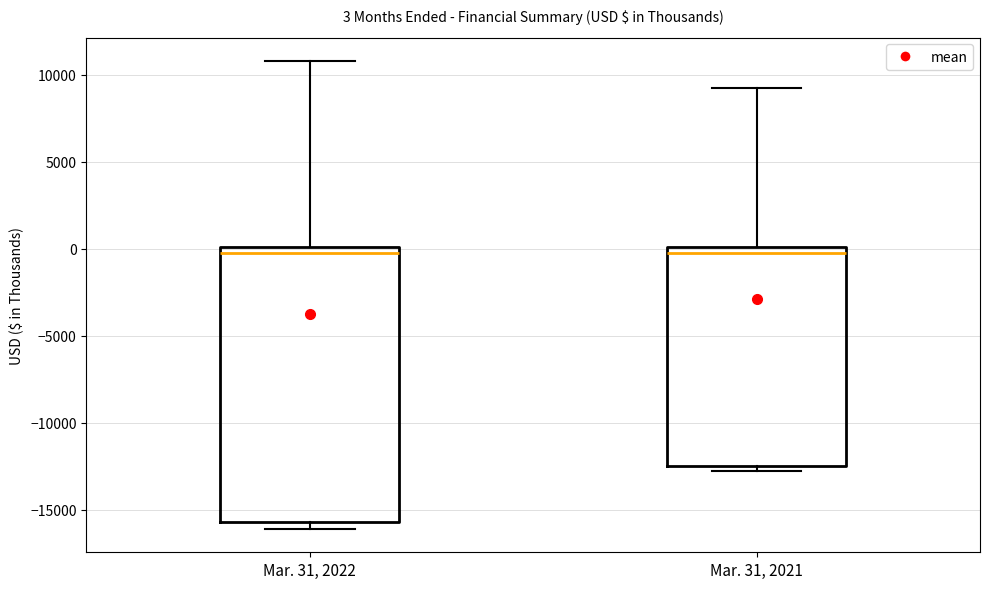

Which box is the tallest, from its lower edge to its upper edge?

Mar. 31, 2022